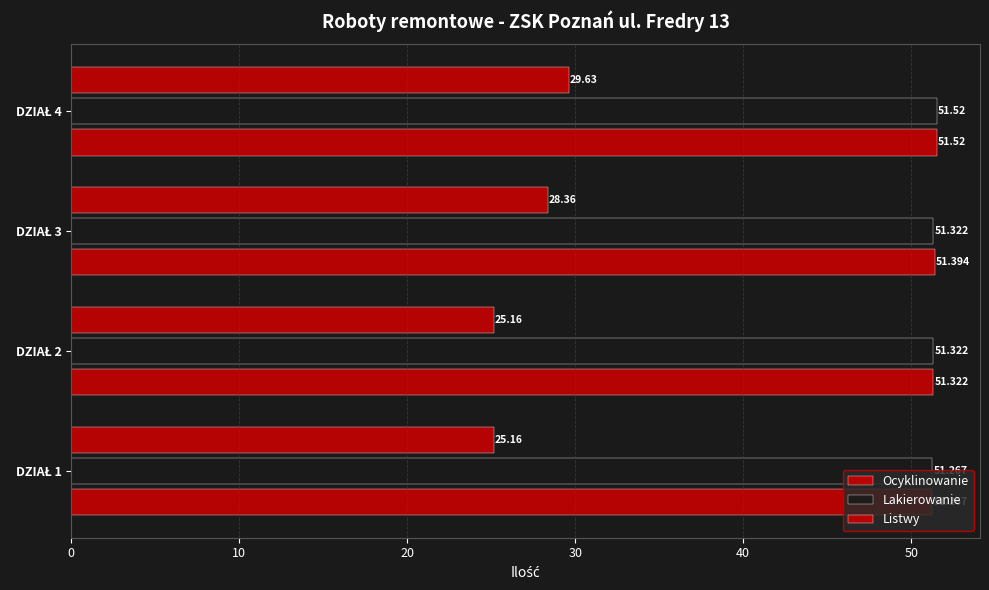

What is the maximum value for Lakierowanie?

51.5